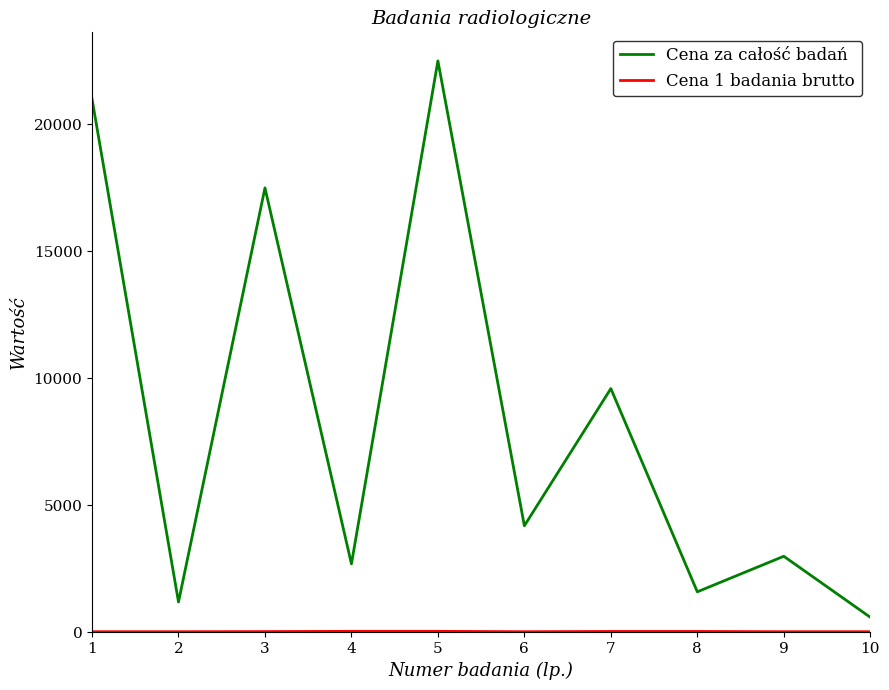

What is the difference between the maximum and minimum values in the Cena za całość badań series?

21900